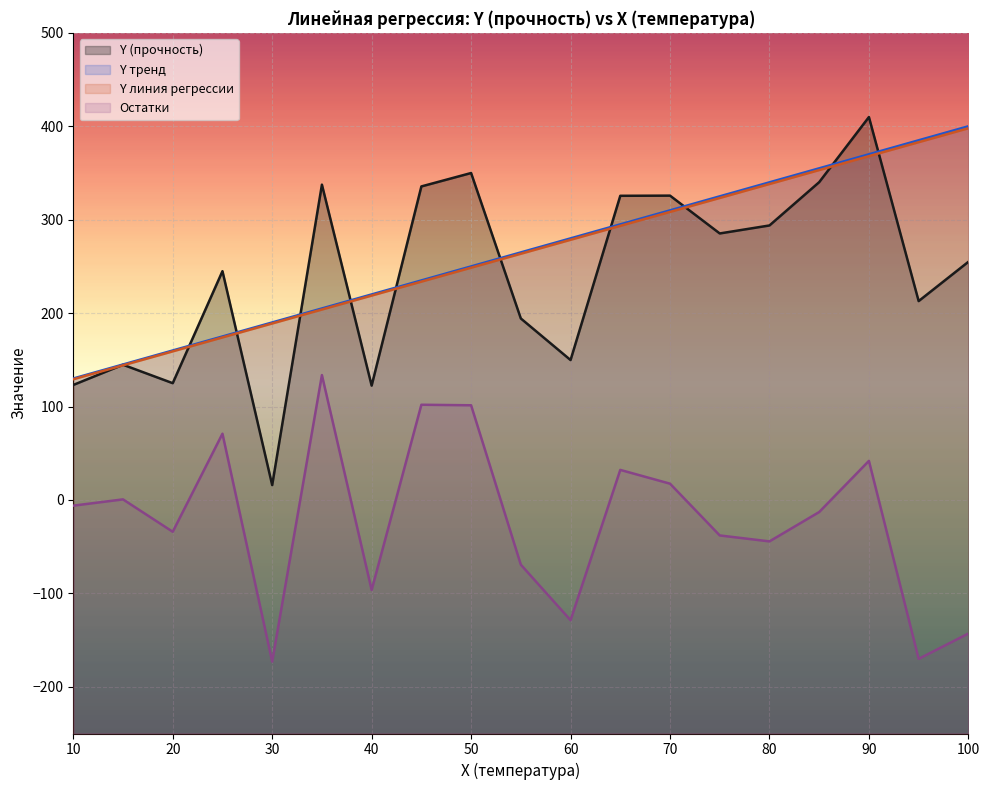

What is the smallest value displayed?

-173.0